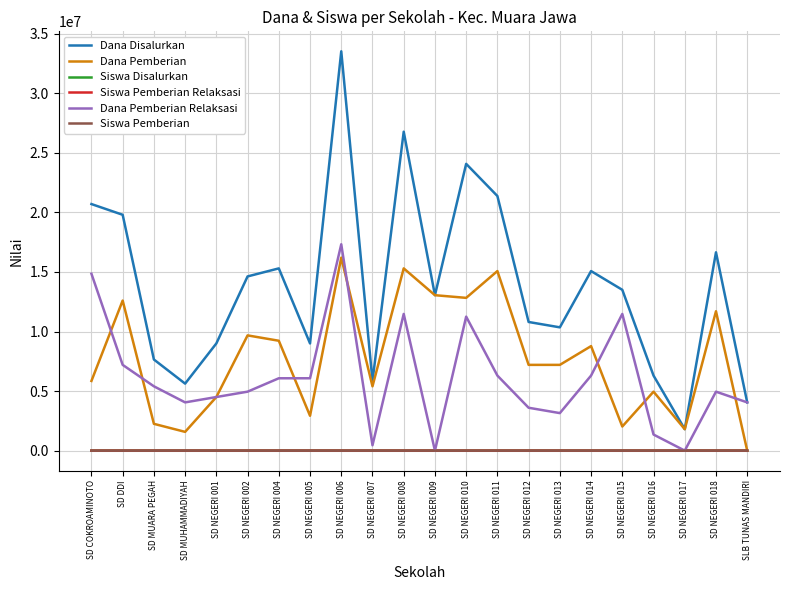

True or false: Dana Disalurkan and Siswa Pemberian Relaksasi intersect in this chart.

False